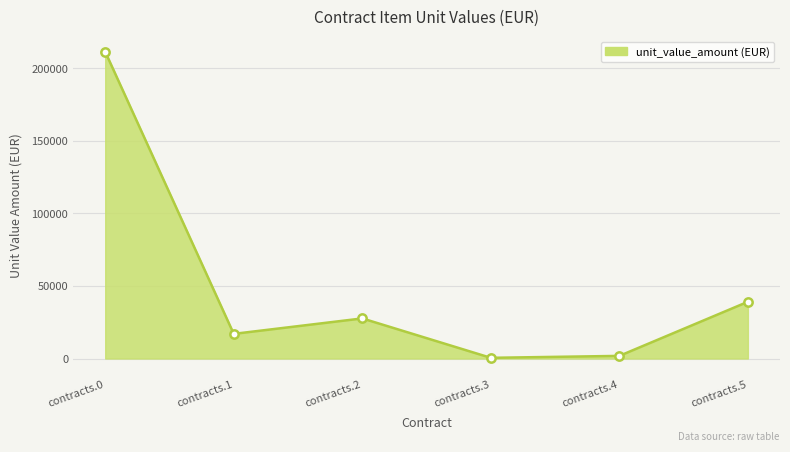

What is the greatest value displayed?

211260.6